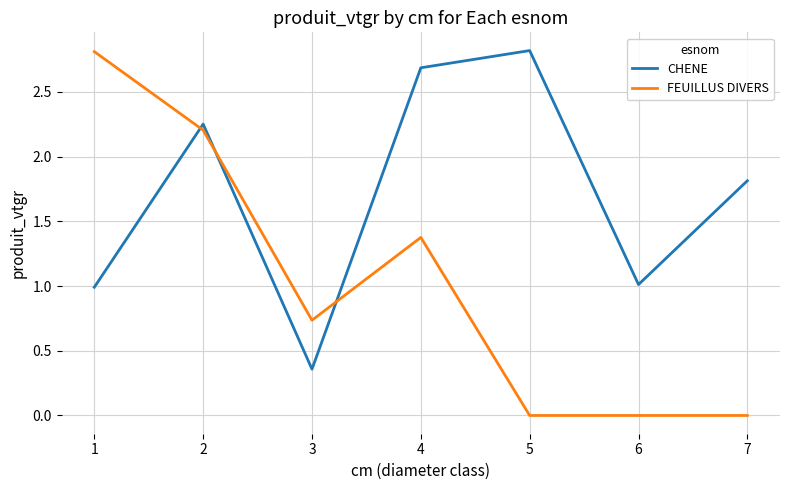

What is the greatest value displayed?

2.8